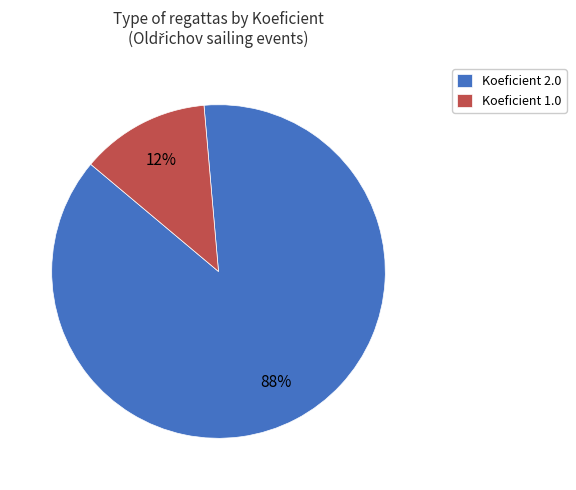

To the nearest percent, what is the average slice percentage?

50%